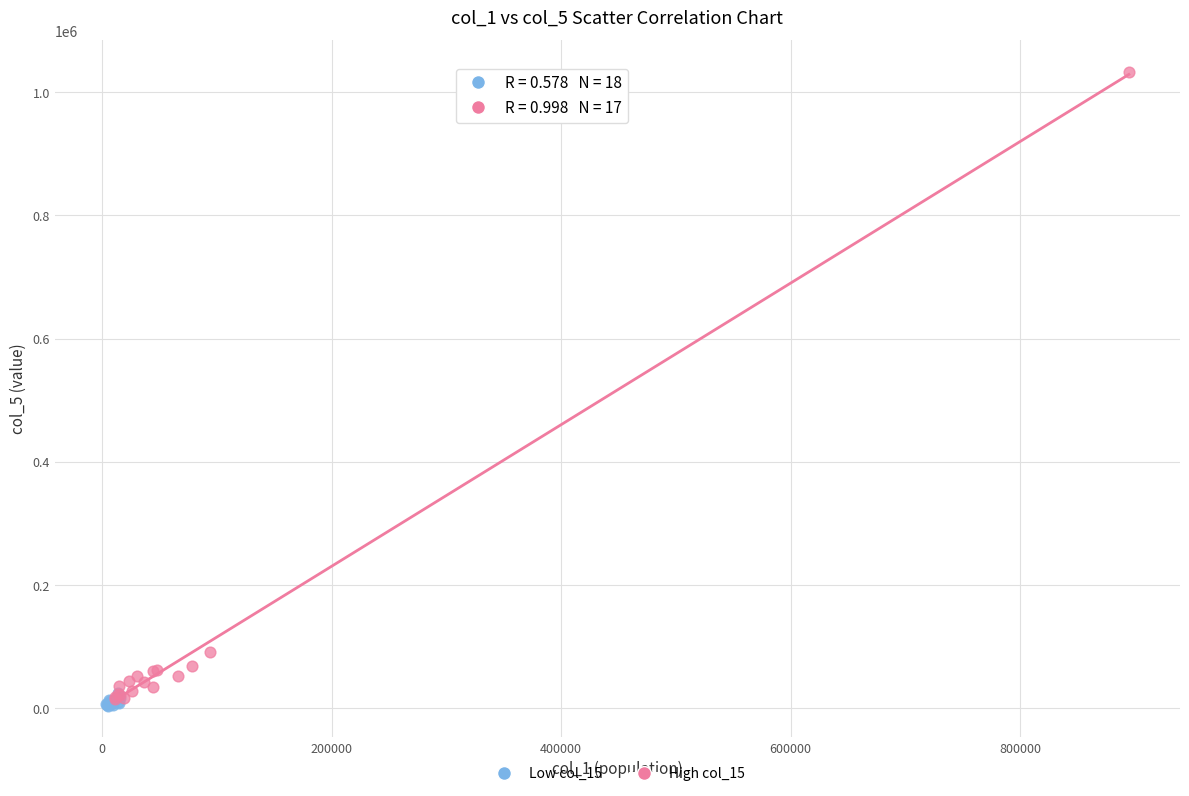

Which series has the widest spread of Y values?

High col_15